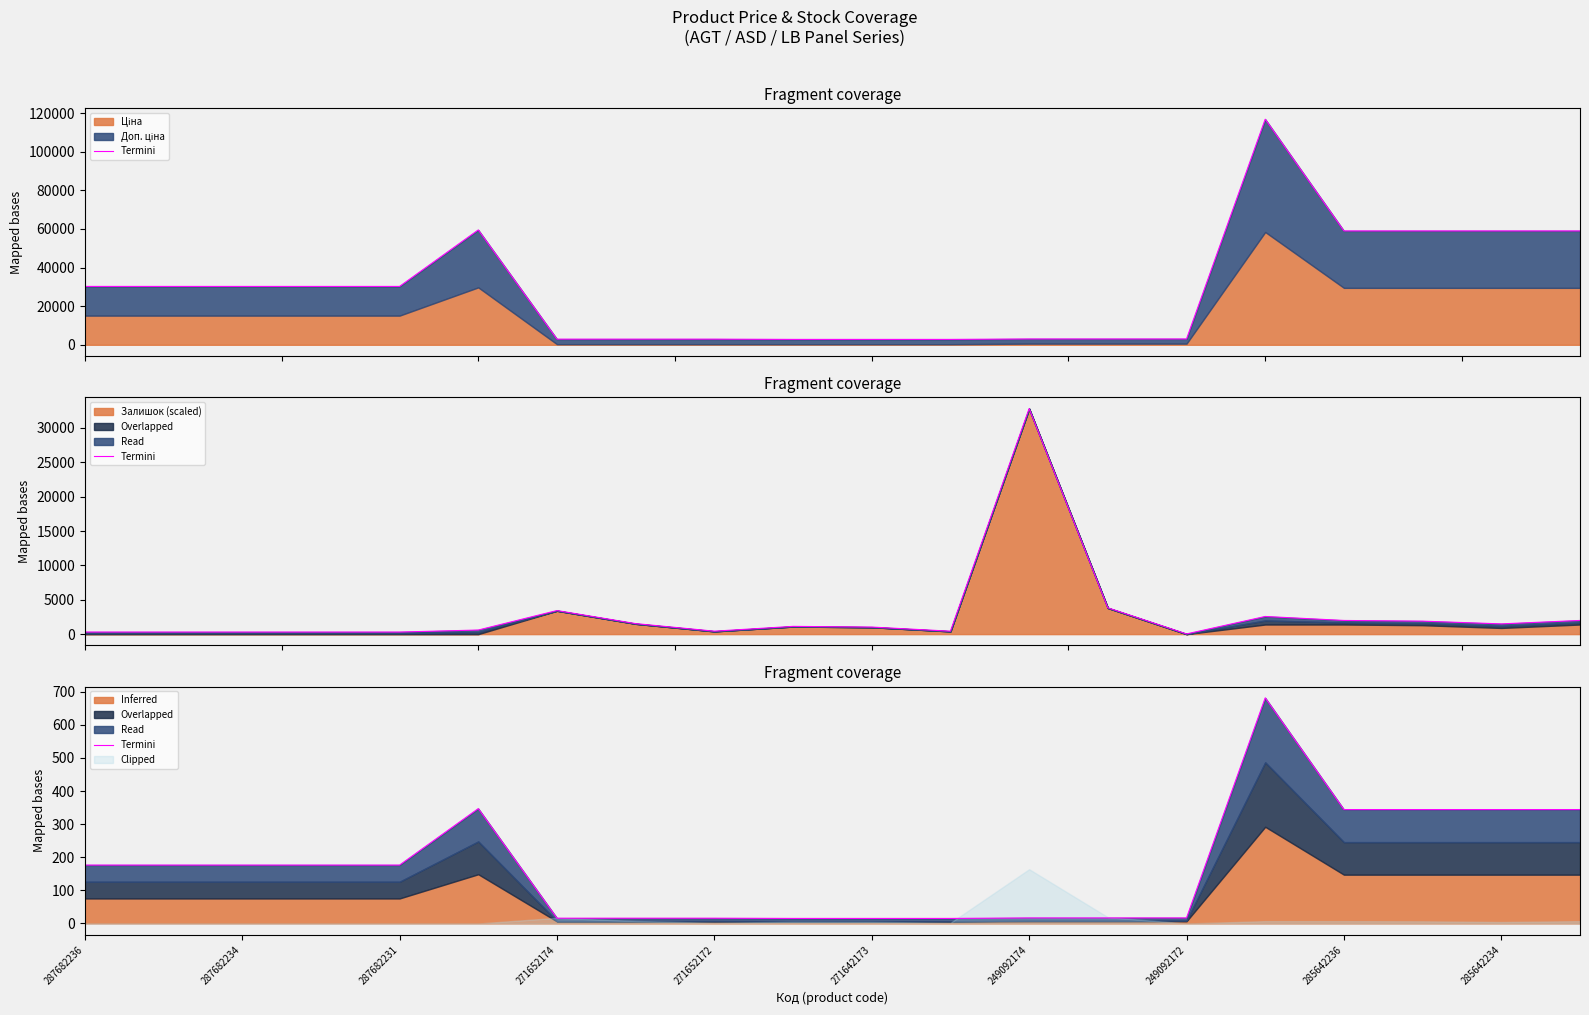

How many data points are less than 176?

9